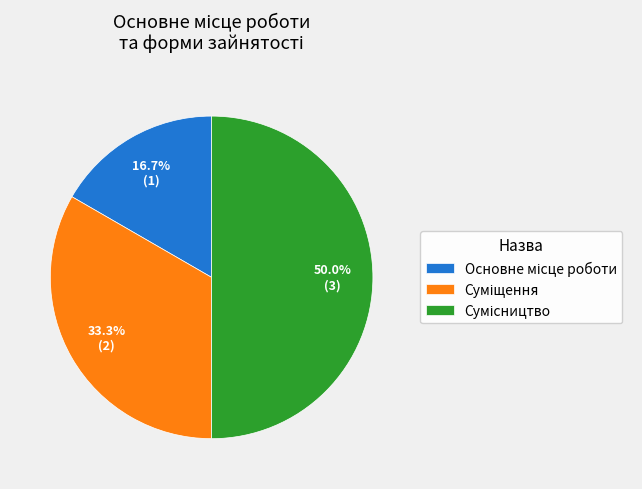

What is the change in value from Основне місце роботи to Суміщення?

+1